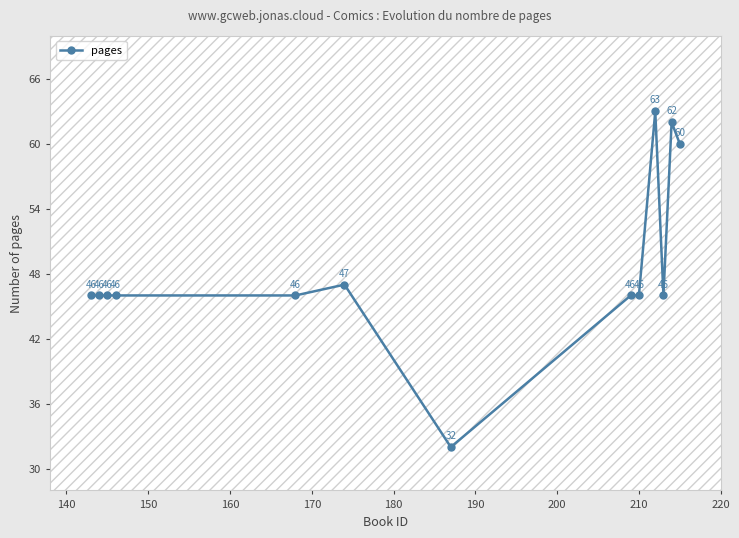

What is the smallest value displayed?

32